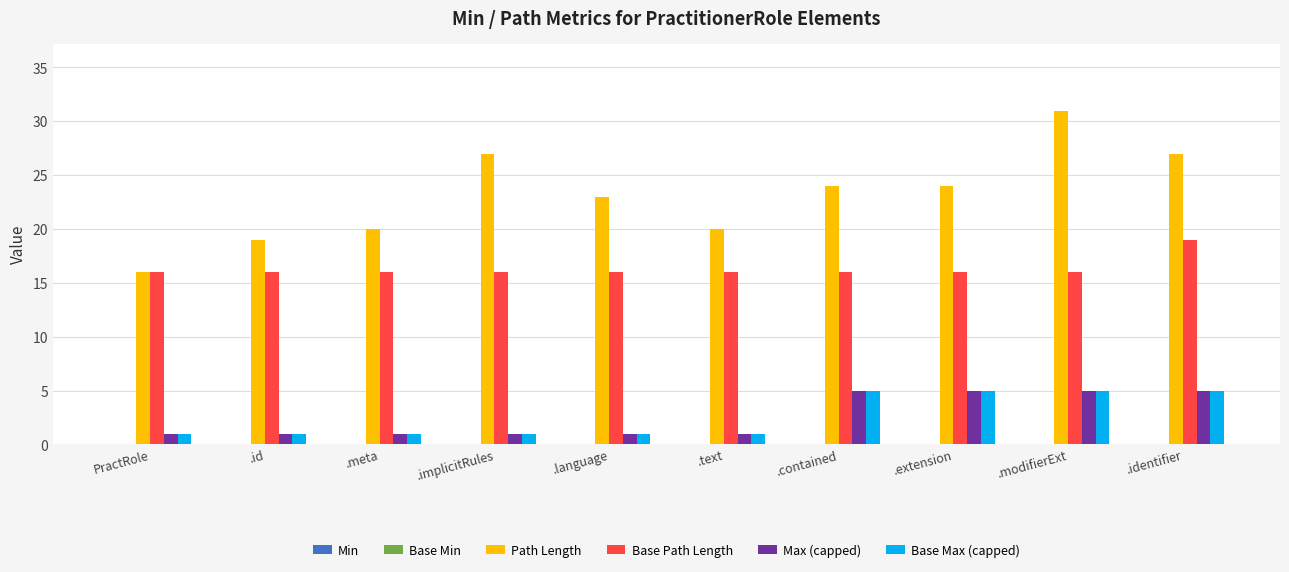

What is the difference between the maximum and second lowest values in the Base Max (capped) series?

4